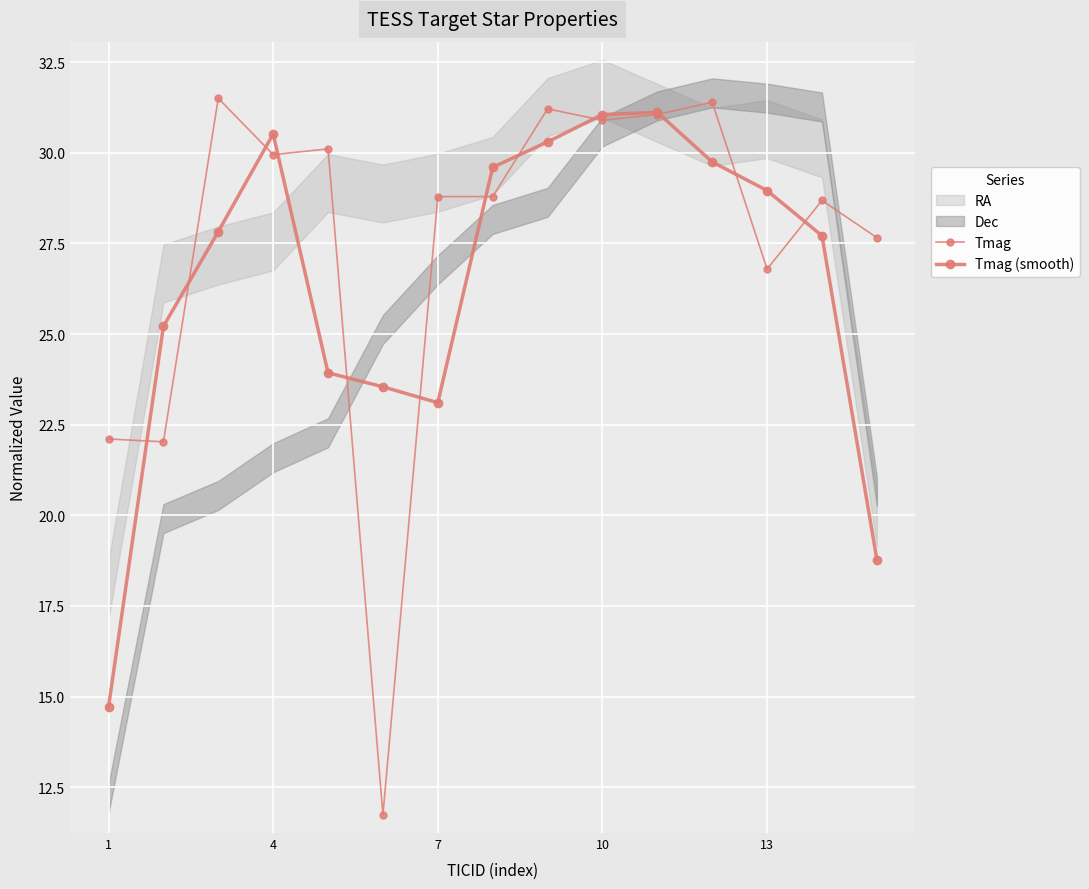

Which series ends up on top after the final intersection of Tmag and Tmag (smooth)?

Tmag